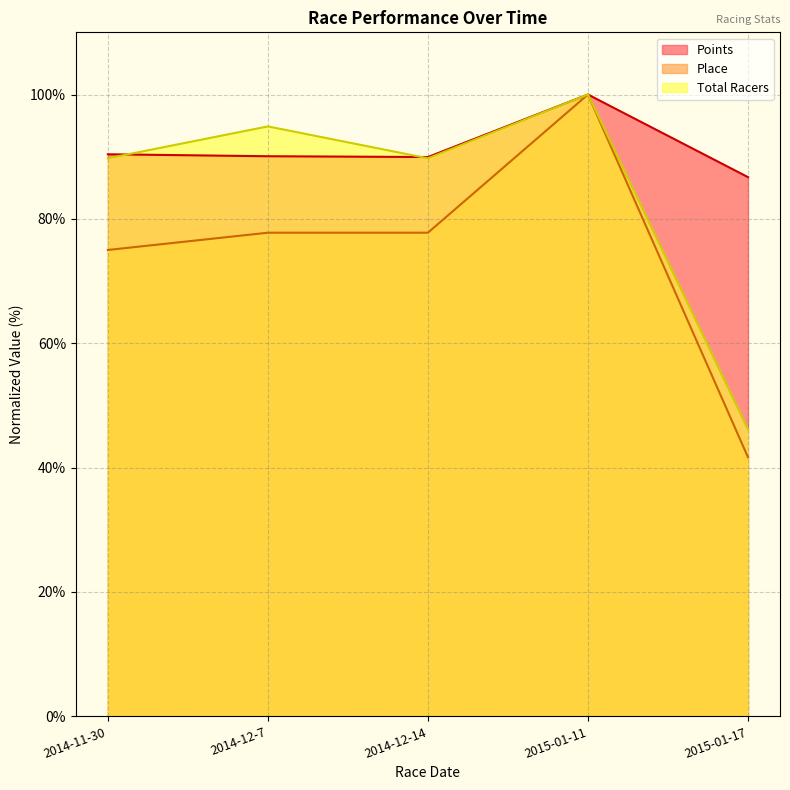

The value of Place at 2014-11-30 is 75.0. True or false?

True